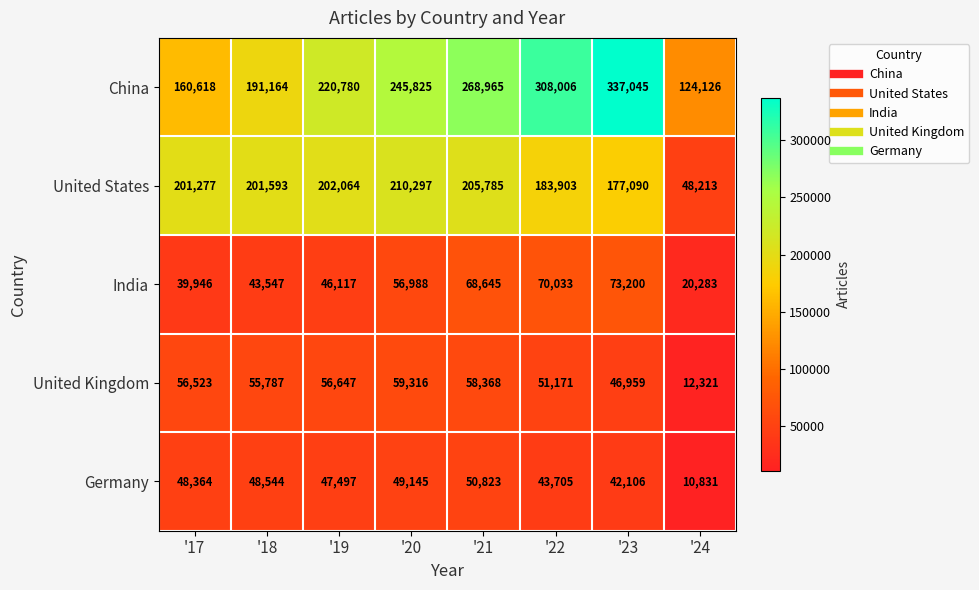

At which label does Germany reach its peak?

'21